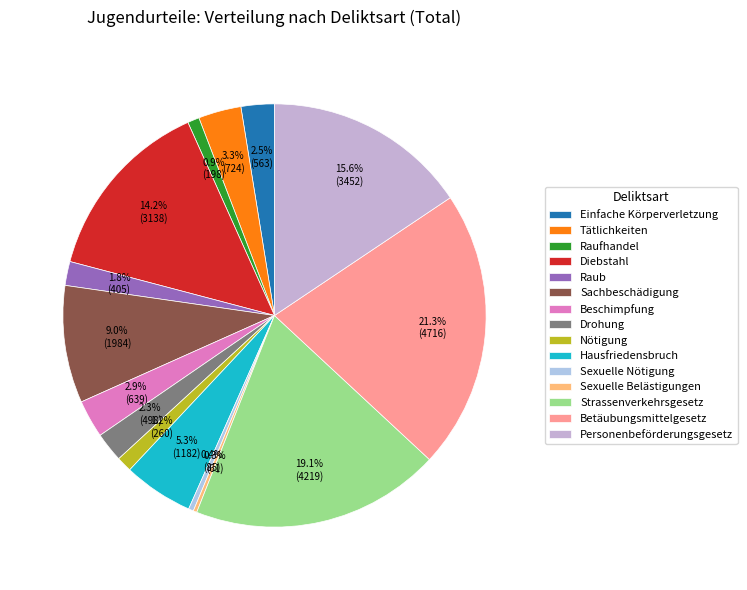

To the nearest percent, what is the combined percentage of Personenbeförderungsgesetz and Drohung?

18%